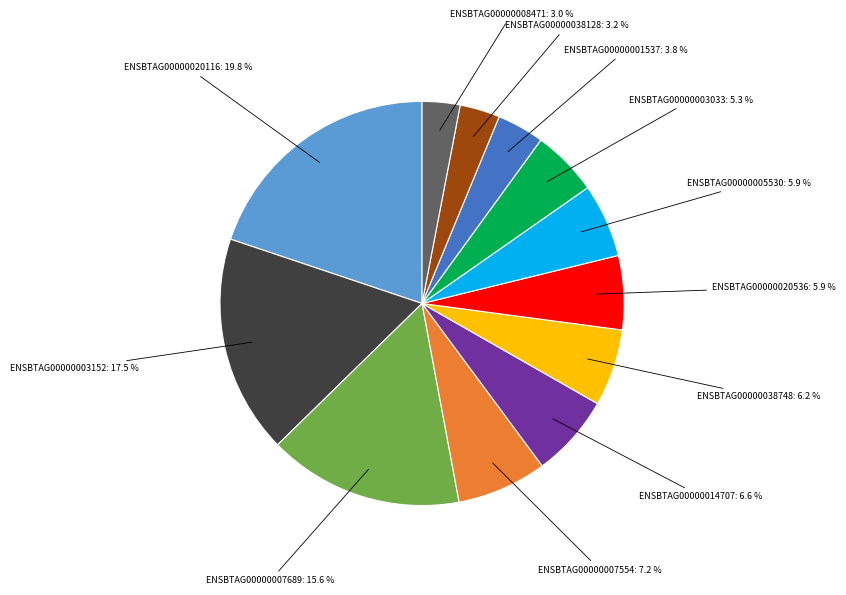

Which has a higher value, ENSBTAG00000020116: 19.8 % or ENSBTAG00000014707: 6.6 %?

ENSBTAG00000020116: 19.8 %